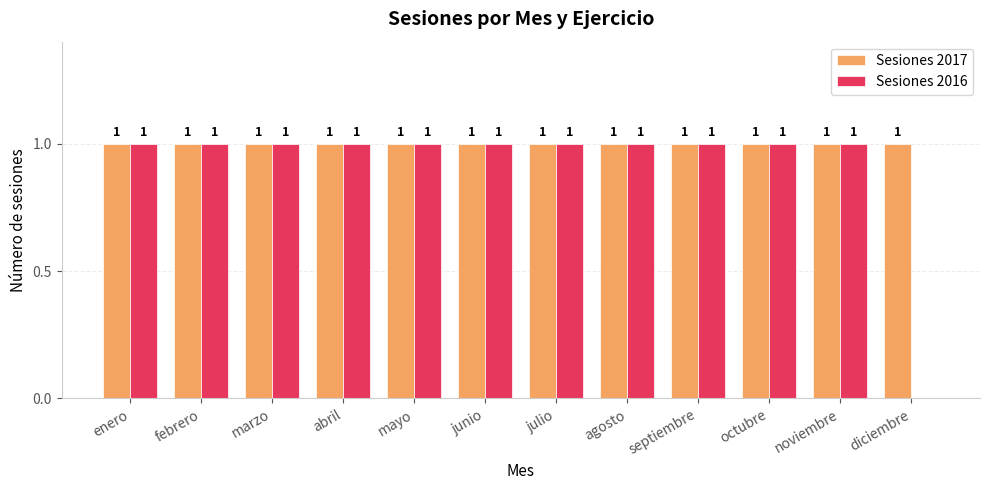

What is the sum of all Sesiones 2017 values?

12